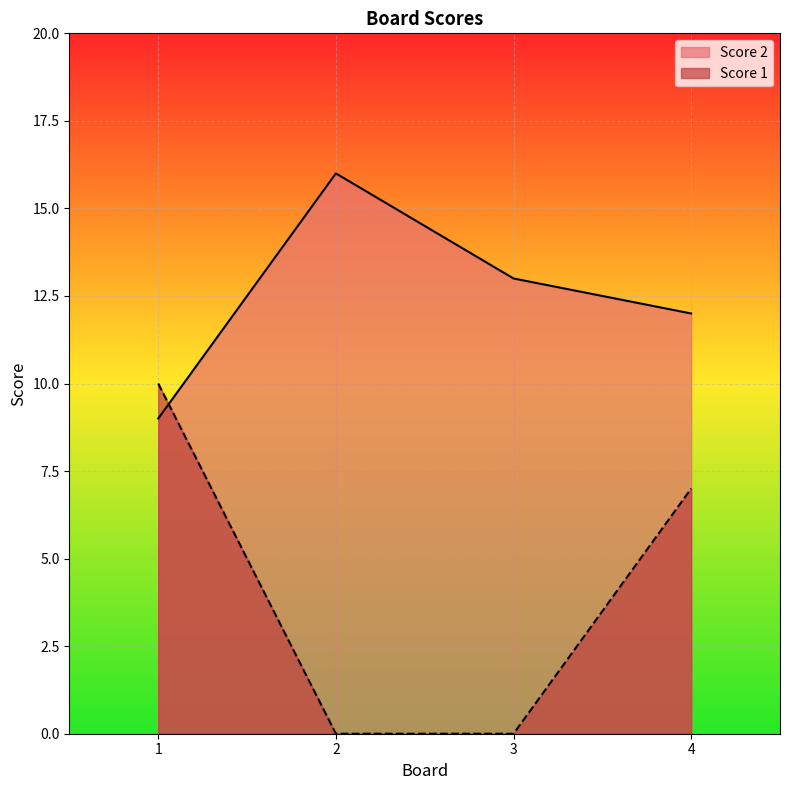

True or false: Score 2 has a value of 12 at 4.

True